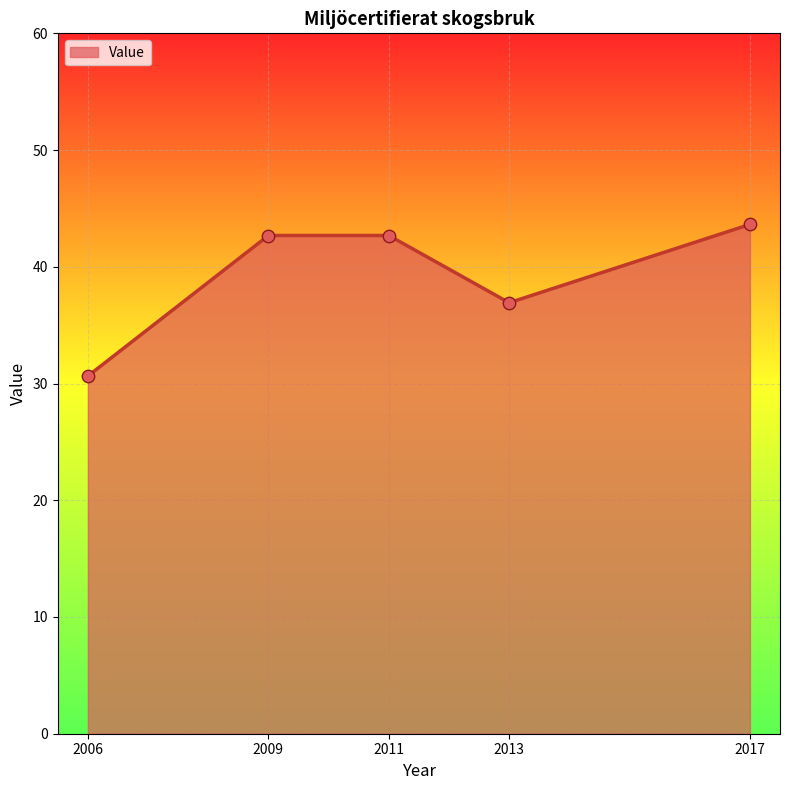

What is the ratio of the value at 2009 to the value at 2017?

1.0